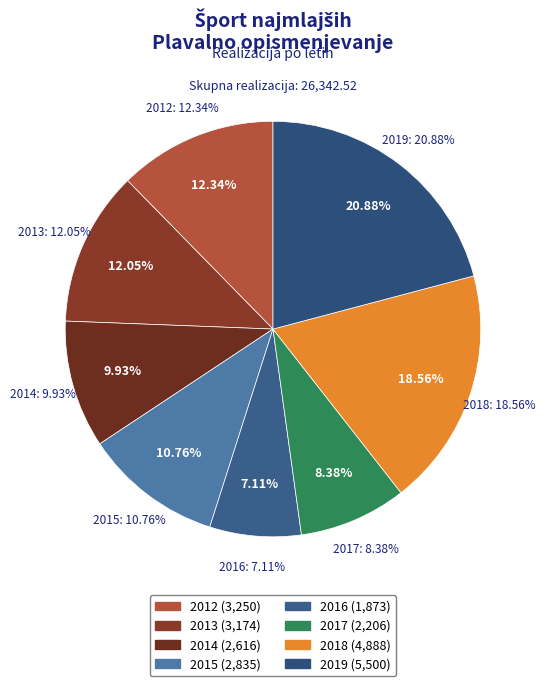

How many slices are in this pie chart?

8